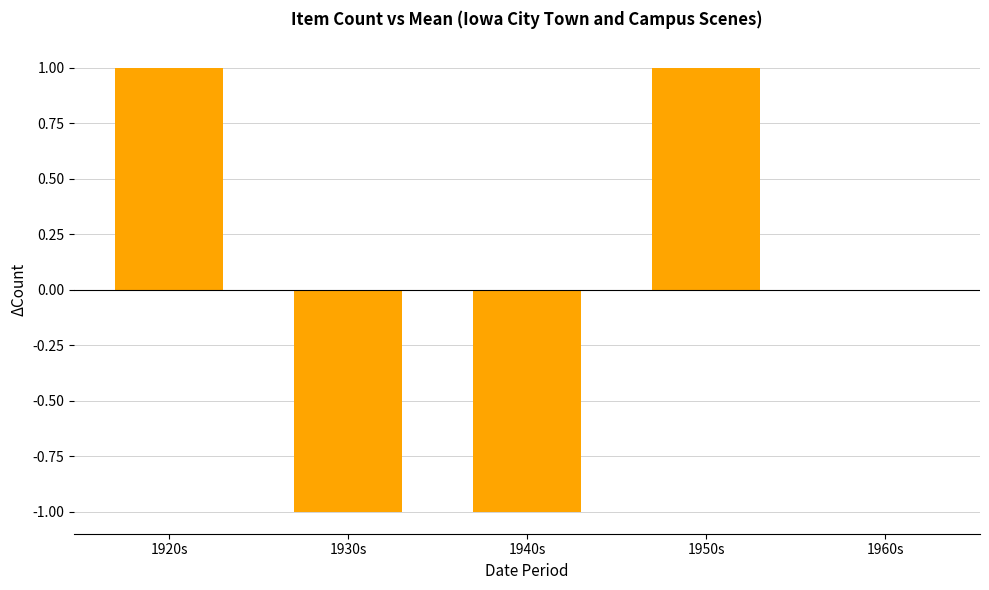

True or false: the data shows 1 at 1920s.

True